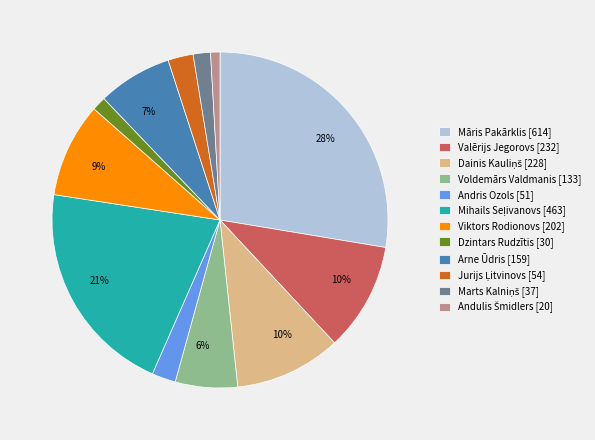

To the nearest percent, what is the combined percentage of Voldemārs Valdmanis [133] and Arne Ūdris [159]?

13%